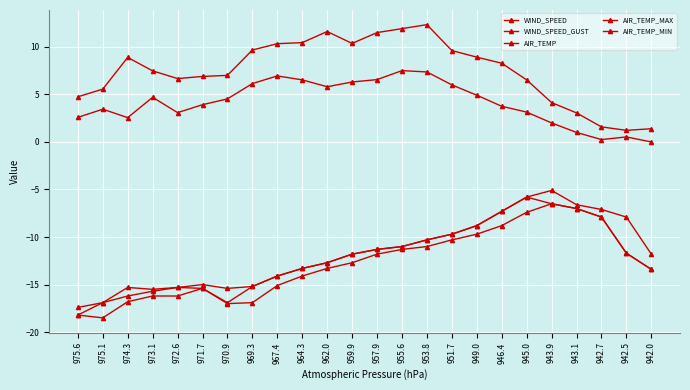

At which label does WIND_SPEED_GUST first exceed 8?

974.3